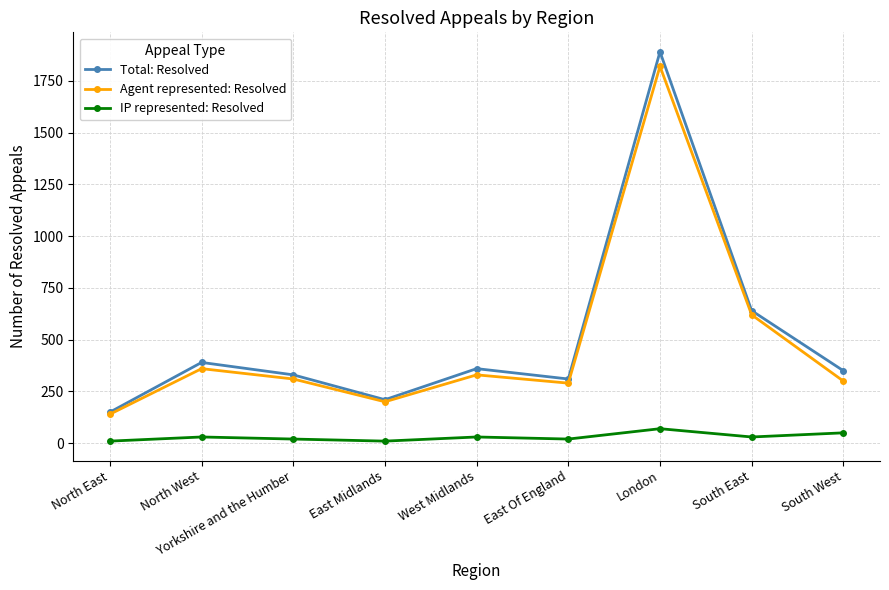

At which label is Agent represented: Resolved closest to 980?

South East